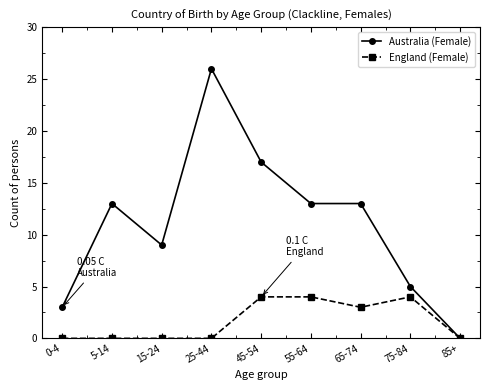

Which series has the largest range (max minus min)?

Australia (Female)